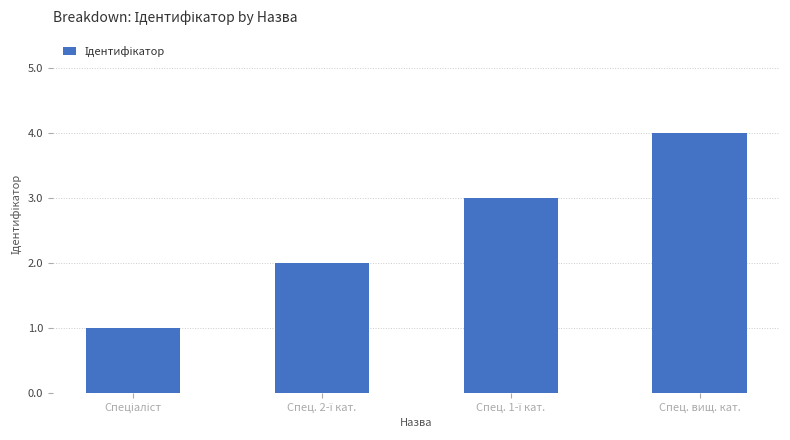

What is the difference between the maximum and minimum values?

3